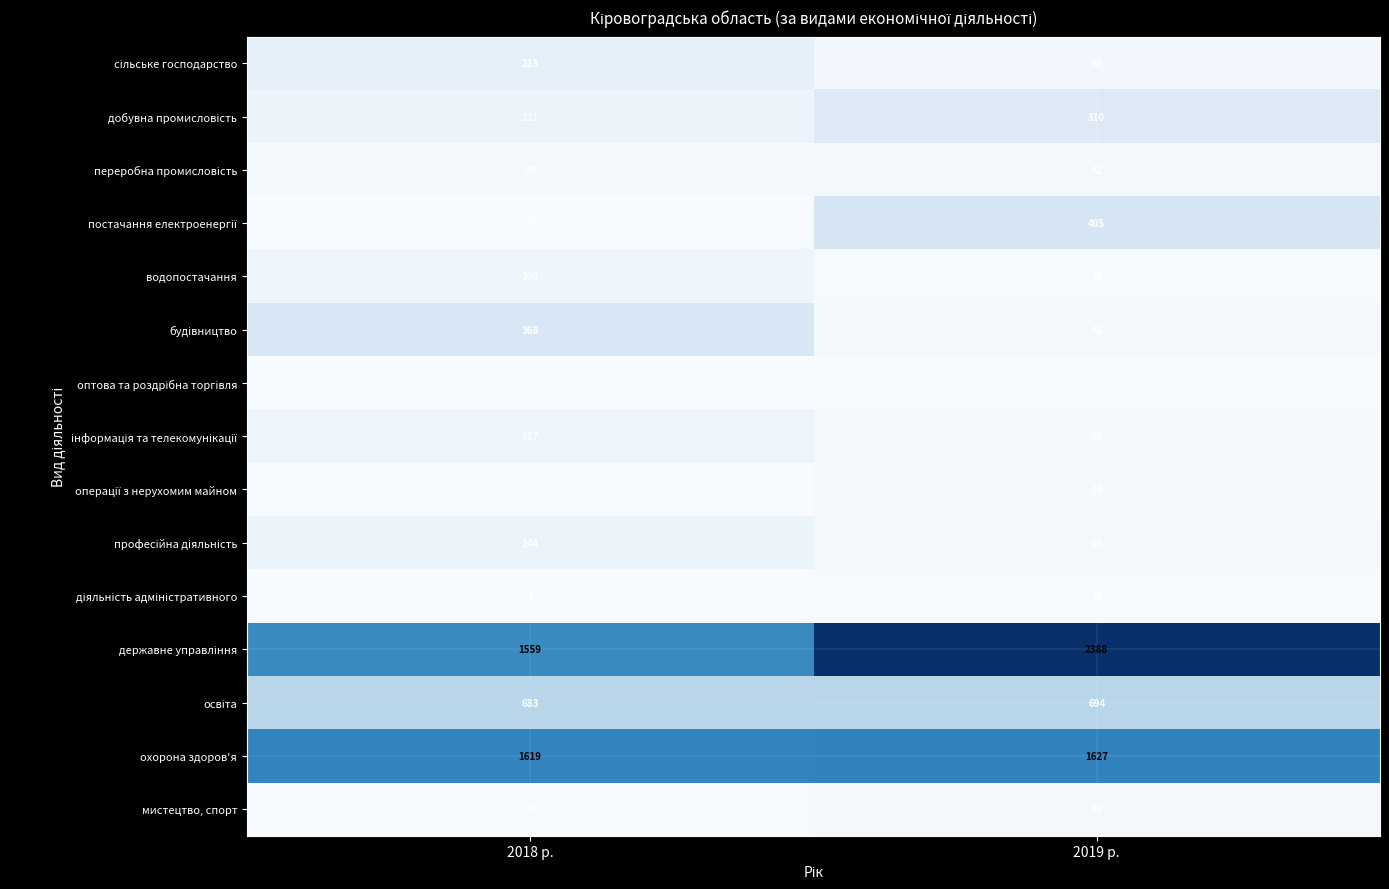

What is the spread (max minus min) of values at 2018 р.?

1619